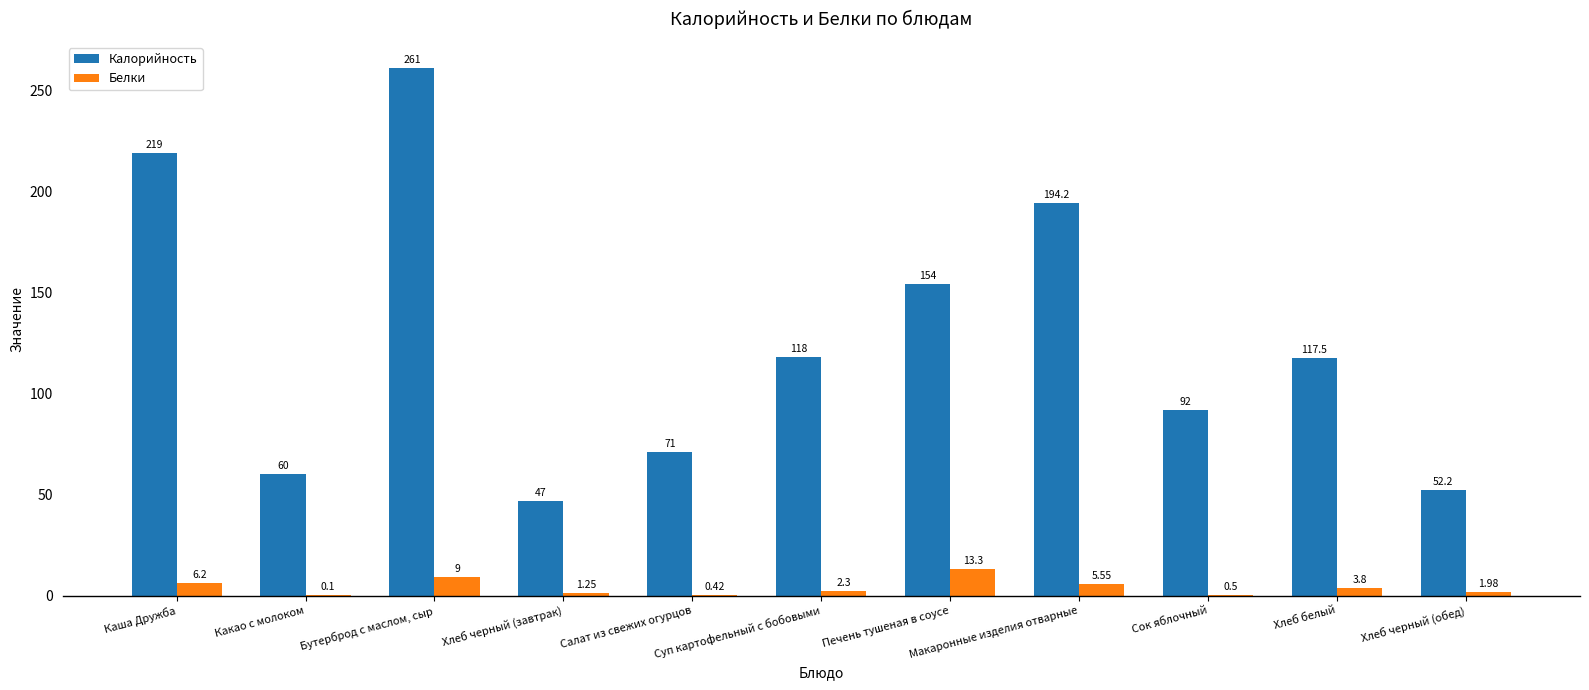

Where does the Калорийность series first go above 117?

Каша Дружба